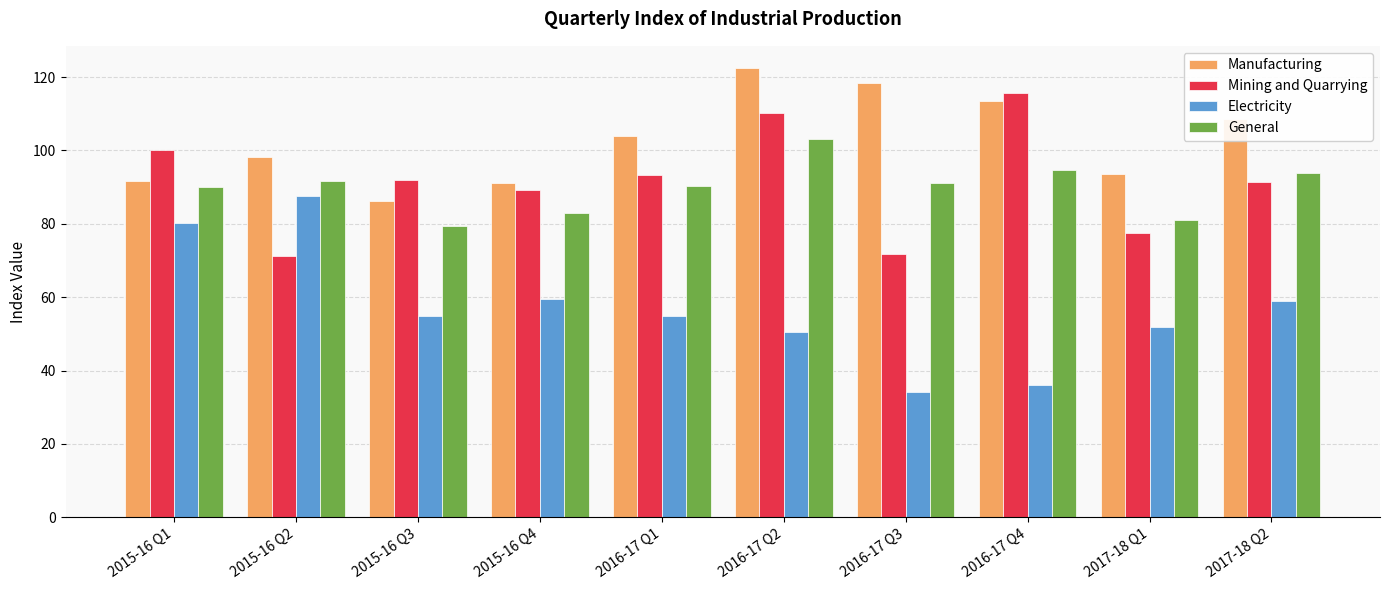

At which category is the sum across all series the highest?

2016-17 Q2